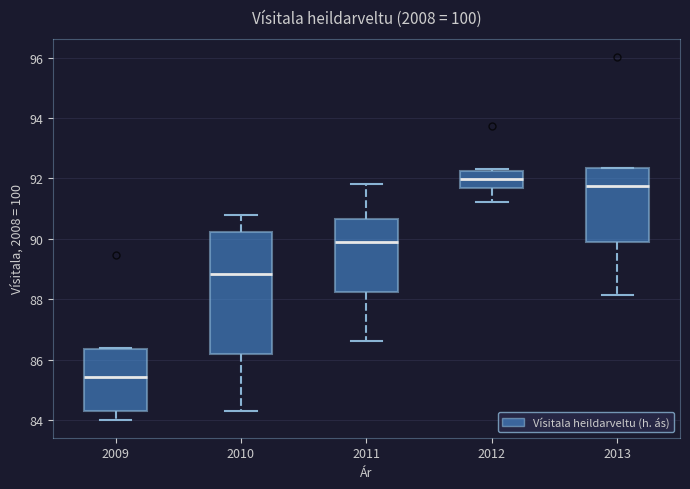

Where is the lower edge of the box at x = 2012 on the y-axis? The values are not printed on the chart, so give them approximately, as read against the axis.

91.6